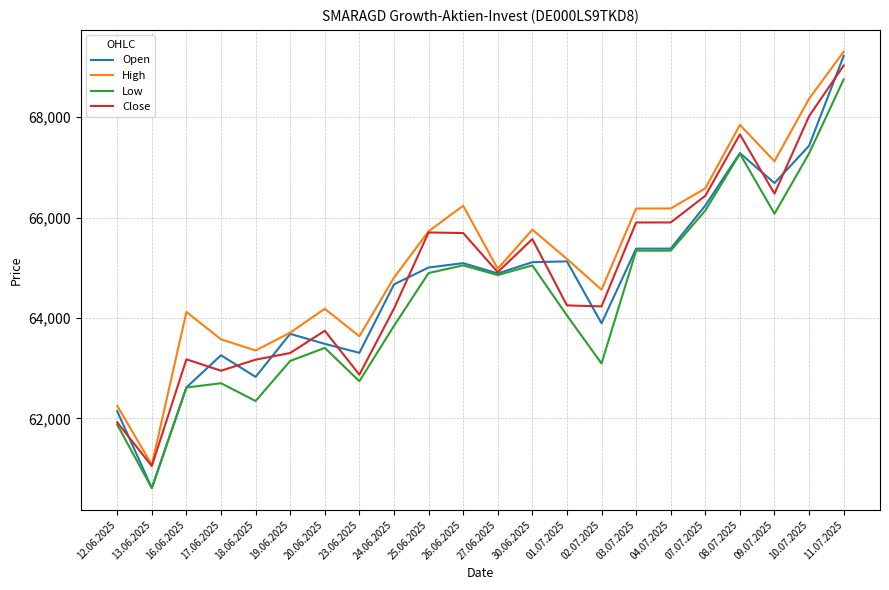

Which series has the largest range (max minus min)?

Open